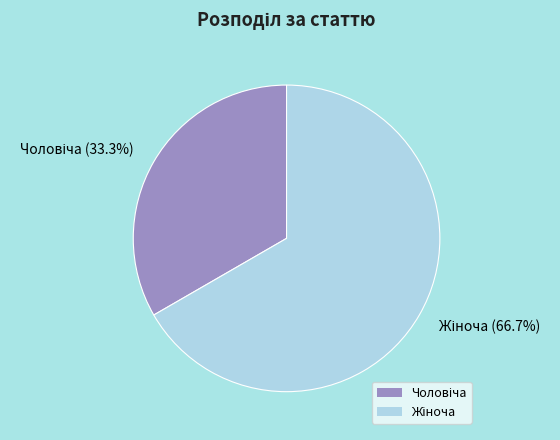

Is there a majority slice in this chart?

Yes